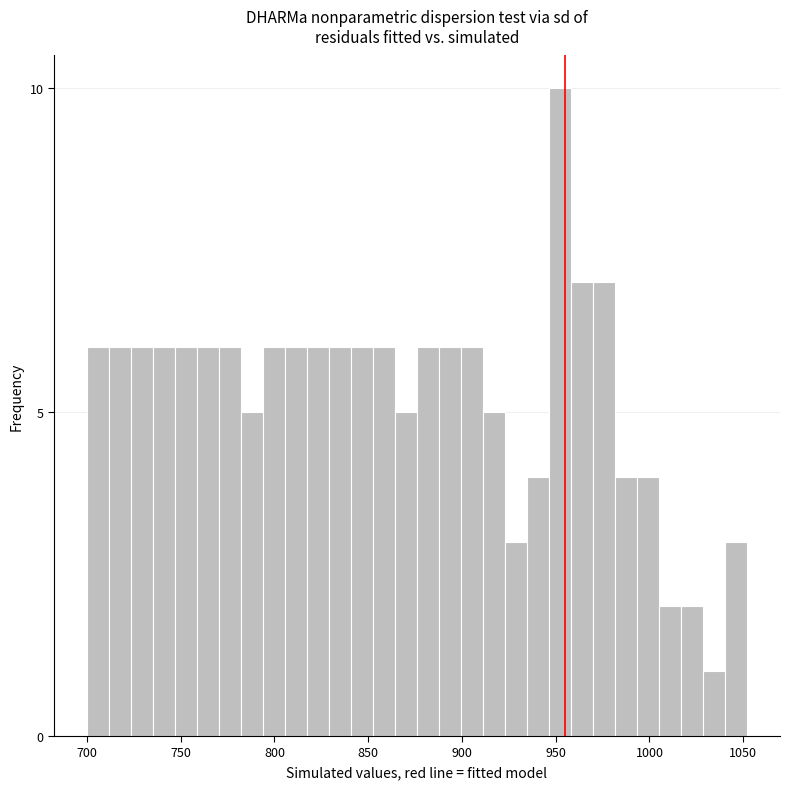

Around what value on the x-axis is the tallest bar? Give the approximate position of its centre, as read against the axis.

950